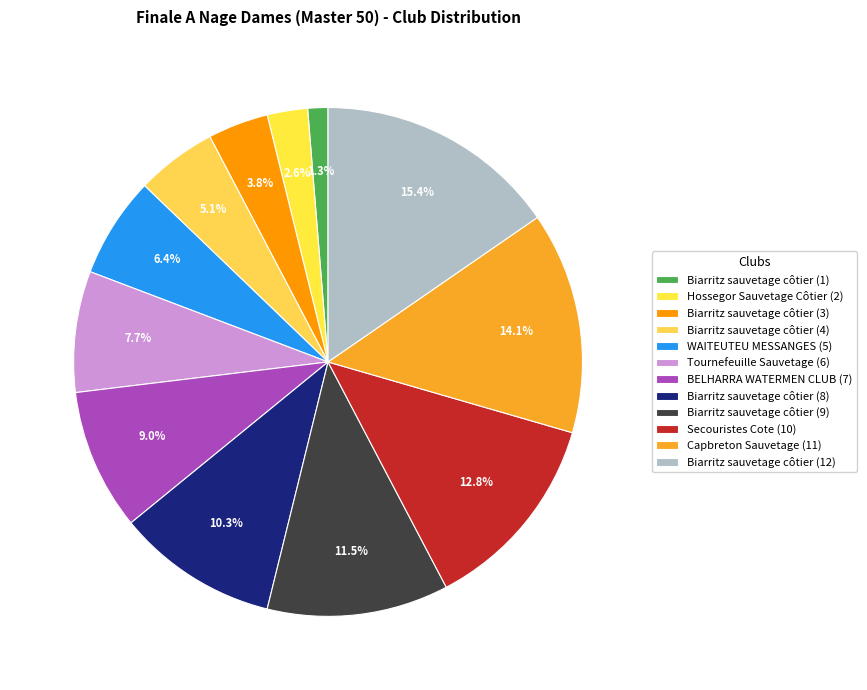

To the nearest percent, what is the average slice percentage?

8%